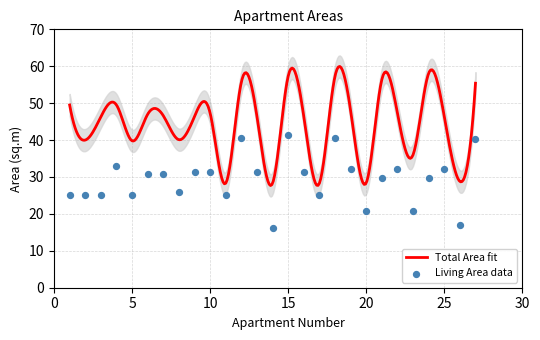

What is the change in value from 22 to 24?

-2.4